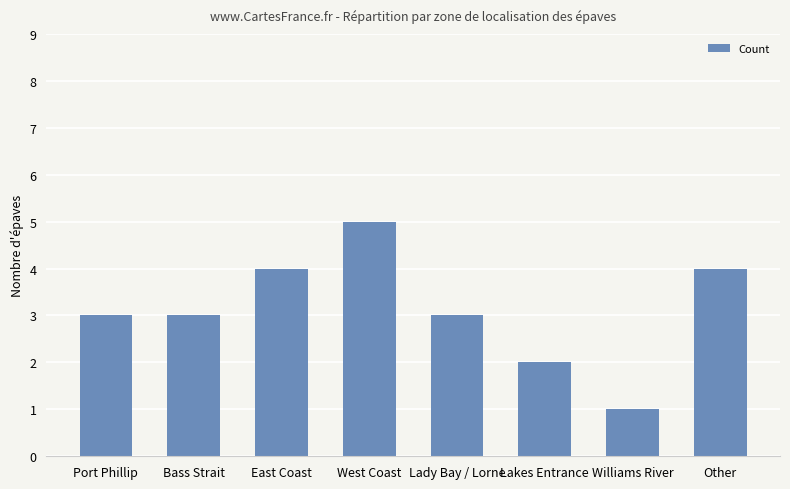

What is the sum of the values at East Coast and Lady Bay / Lorne?

7